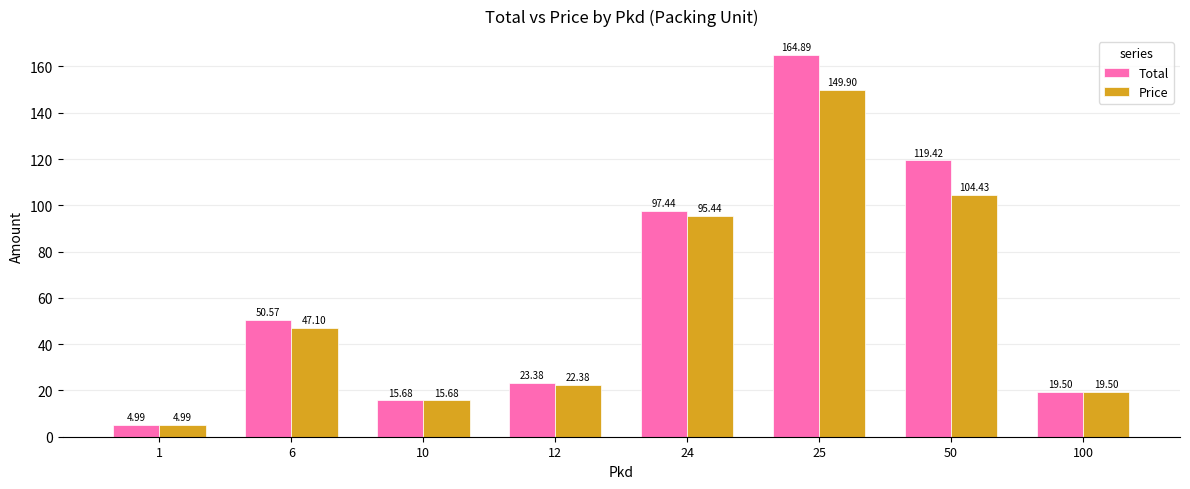

What is the value of the Total bar at the 5th from the left?

97.4